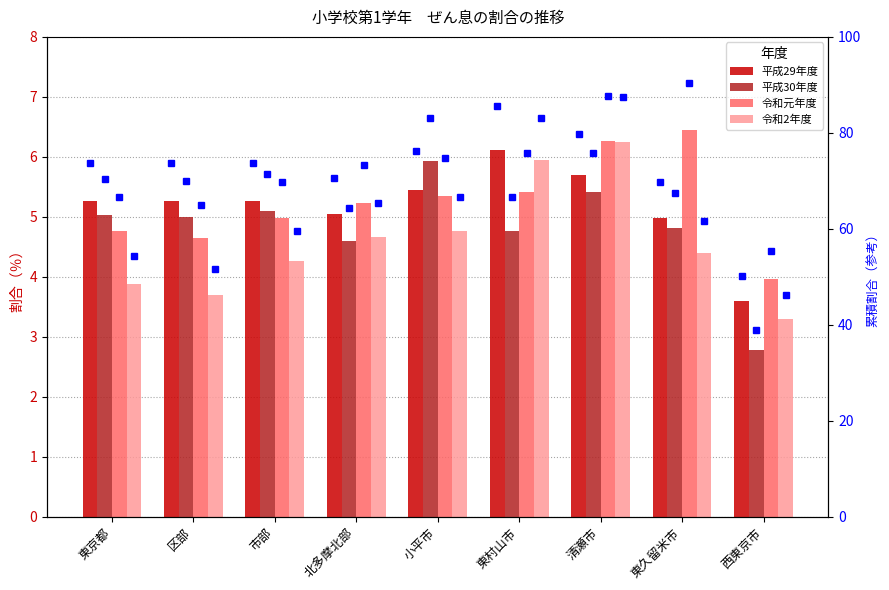

How many groups of bars are there?

9